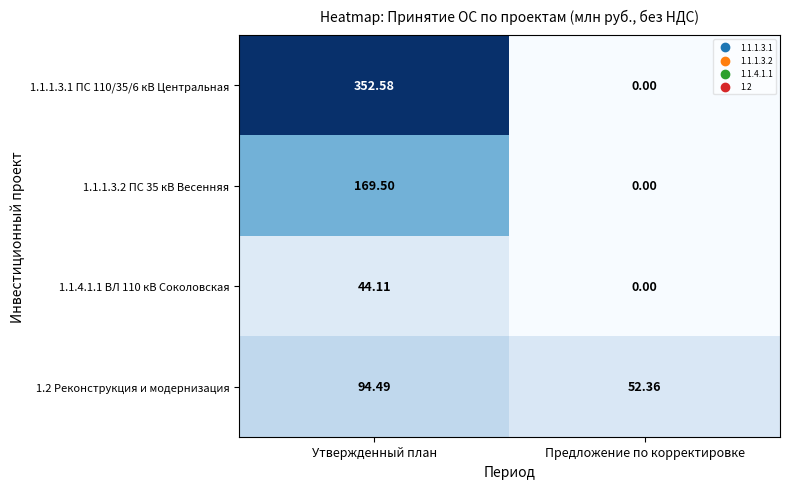

At which category is the sum across all series the highest?

Утвержденный план